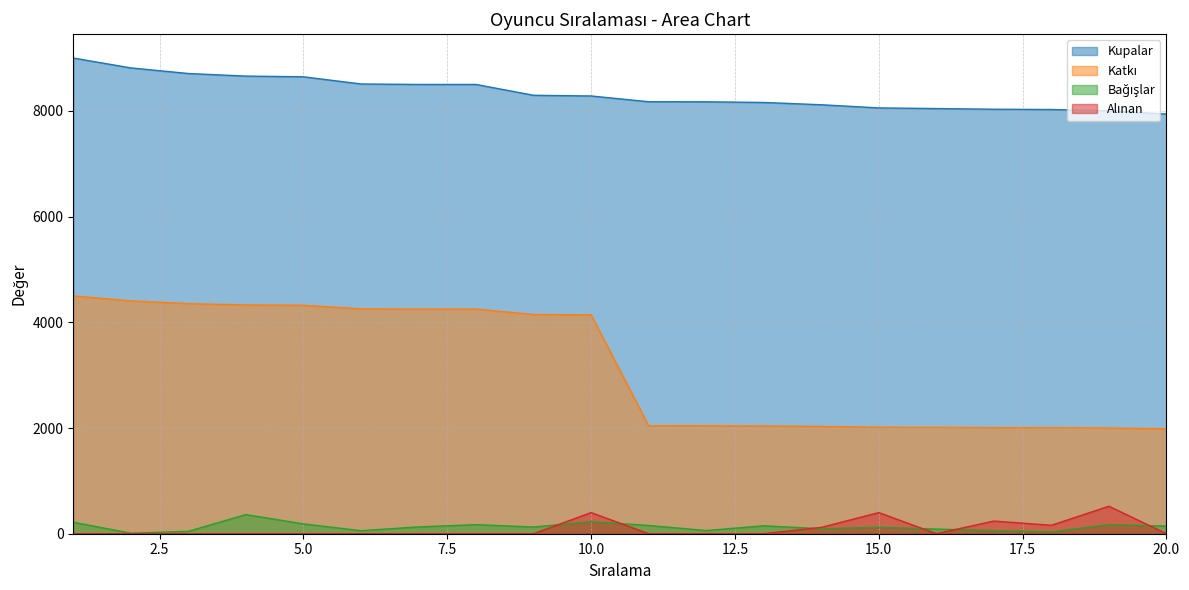

Which series has the widest spread of values?

Katkı